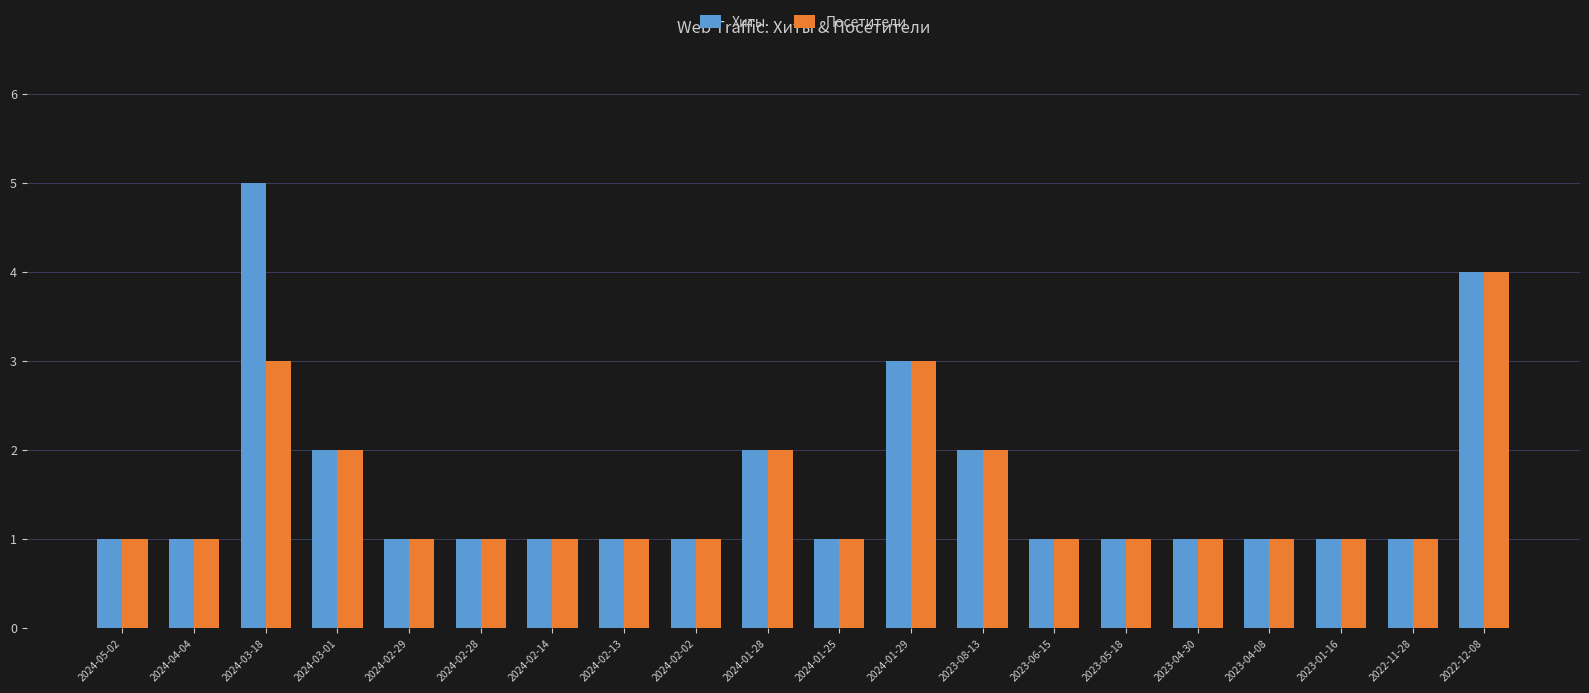

Count the number of categories in the chart.

20